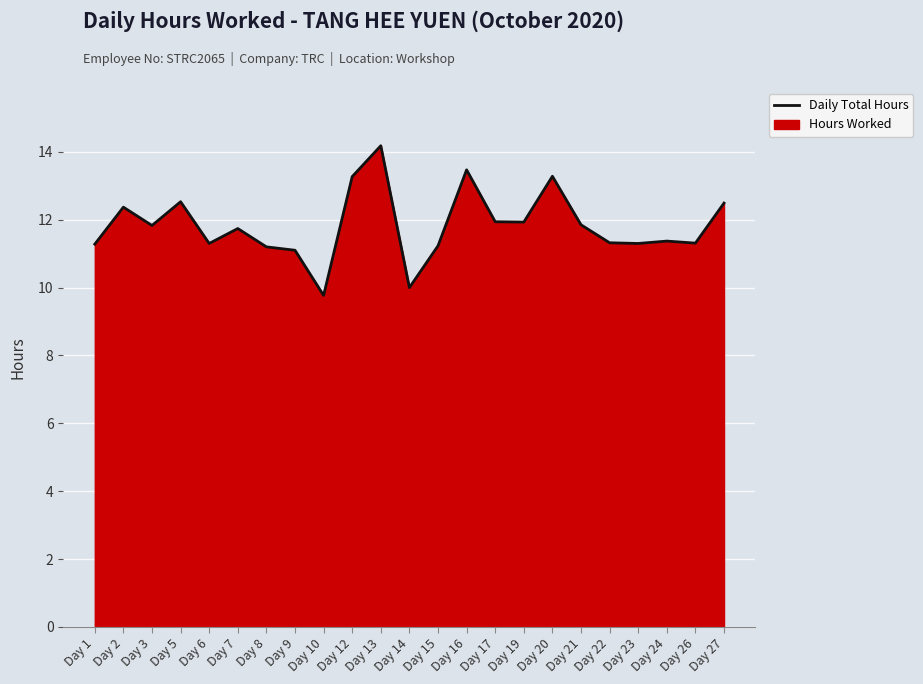

List the labels in order of value, largest first.

Day 13, Day 16, Day 20, Day 12, Day 5, Day 27, Day 2, Day 17, Day 19, Day 21, Day 3, Day 7, Day 24, Day 22, Day 26, Day 6, Day 23, Day 1, Day 15, Day 8, Day 9, Day 14, Day 10